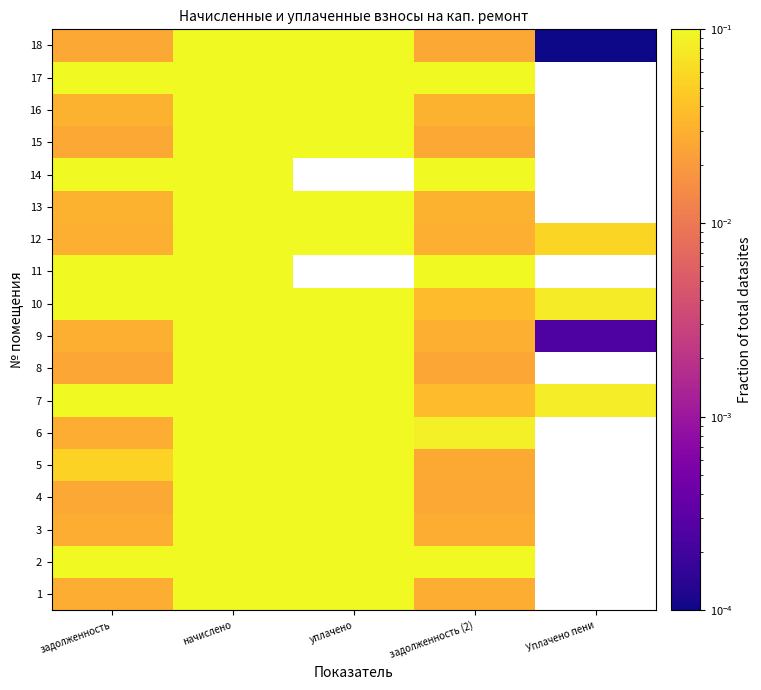

At which label is 13 closest to 0?

задолженность